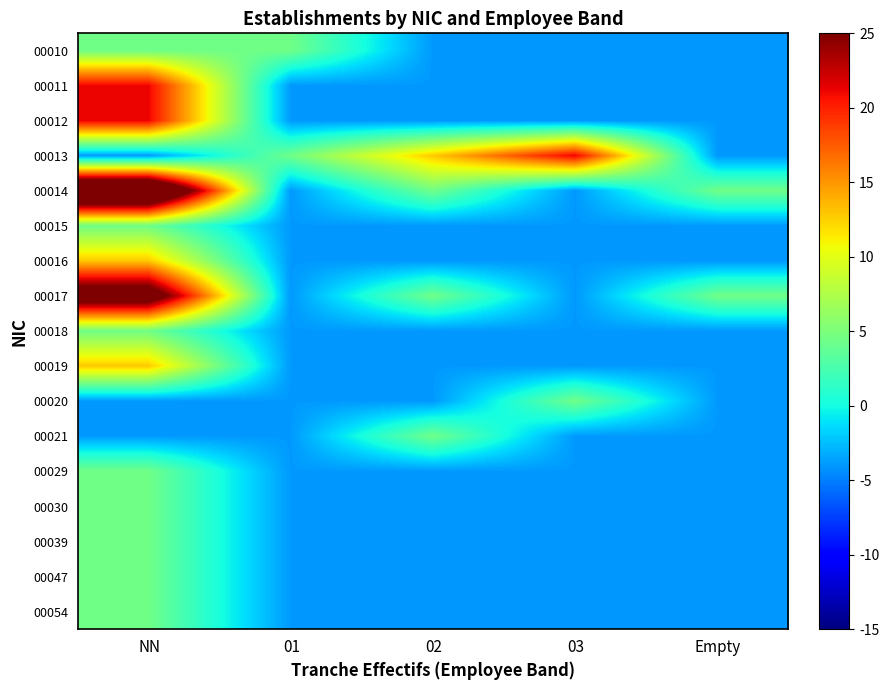

Reading left to right, list all the values displayed in this chart.

00010: NN=4.4	01=4.4	02=-4.0	03=-4.0	Empty=-4.0
00011: NN=21.2	01=-4.0	02=-4.0	03=-4.0	Empty=-4.0
00012: NN=21.2	01=-4.0	02=-4.0	03=-4.0	Empty=-4.0
00013: NN=-4.0	01=4.4	02=12.8	03=21.2	Empty=-4.0
00014: NN=38.0	01=-4.0	02=4.4	03=-4.0	Empty=4.4
00015: NN=4.4	01=-4.0	02=-4.0	03=-4.0	Empty=-4.0
00016: NN=12.8	01=-4.0	02=-4.0	03=-4.0	Empty=-4.0
00017: NN=29.6	01=-4.0	02=4.4	03=-4.0	Empty=4.4
00018: NN=4.4	01=-4.0	02=-4.0	03=-4.0	Empty=-4.0
00019: NN=12.8	01=-4.0	02=-4.0	03=-4.0	Empty=-4.0
00020: NN=-4.0	01=-4.0	02=-4.0	03=4.4	Empty=-4.0
00021: NN=-4.0	01=-4.0	02=4.4	03=-4.0	Empty=-4.0
00029: NN=4.4	01=-4.0	02=-4.0	03=-4.0	Empty=-4.0
00030: NN=4.4	01=-4.0	02=-4.0	03=-4.0	Empty=-4.0
00039: NN=4.4	01=-4.0	02=-4.0	03=-4.0	Empty=-4.0
00047: NN=4.4	01=-4.0	02=-4.0	03=-4.0	Empty=-4.0
00054: NN=4.4	01=-4.0	02=-4.0	03=-4.0	Empty=-4.0